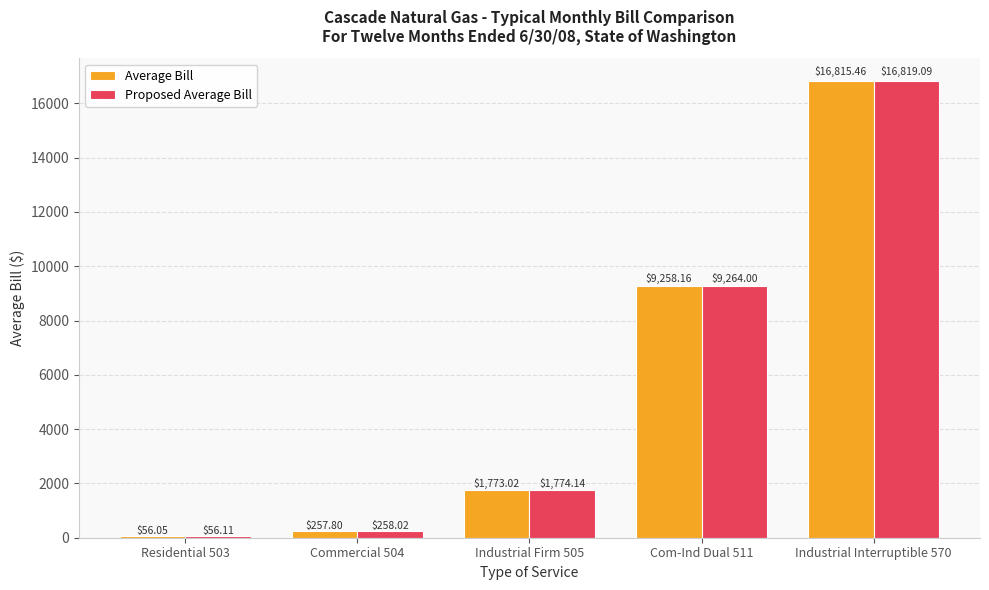

What is the sum of all Average Bill values?

28160.5